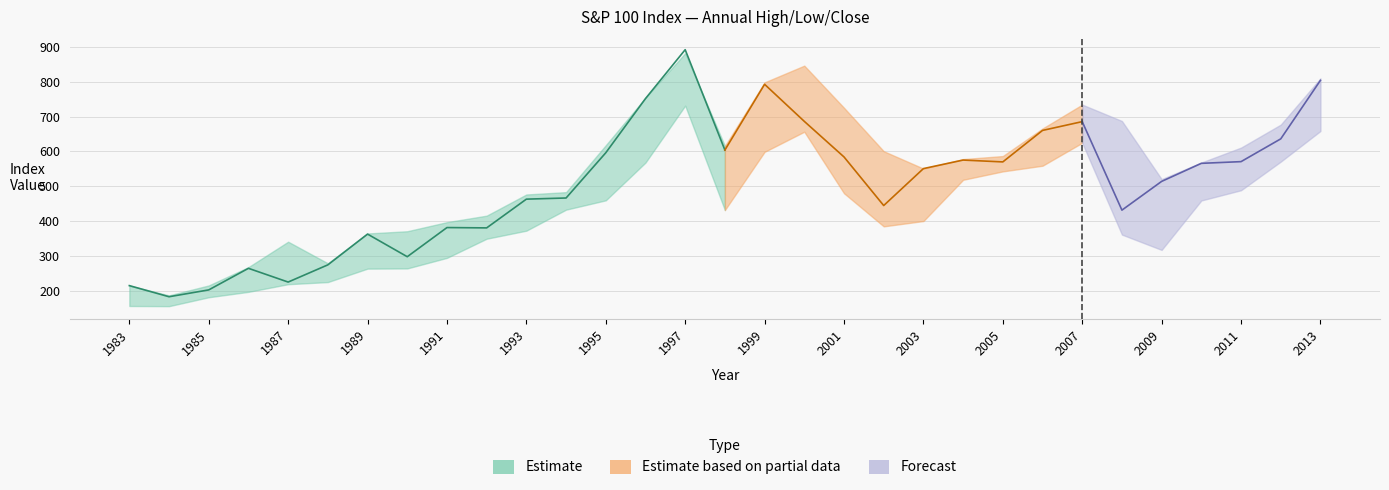

What is the difference between the Close for Year values at 2001 and 1999?

208.6